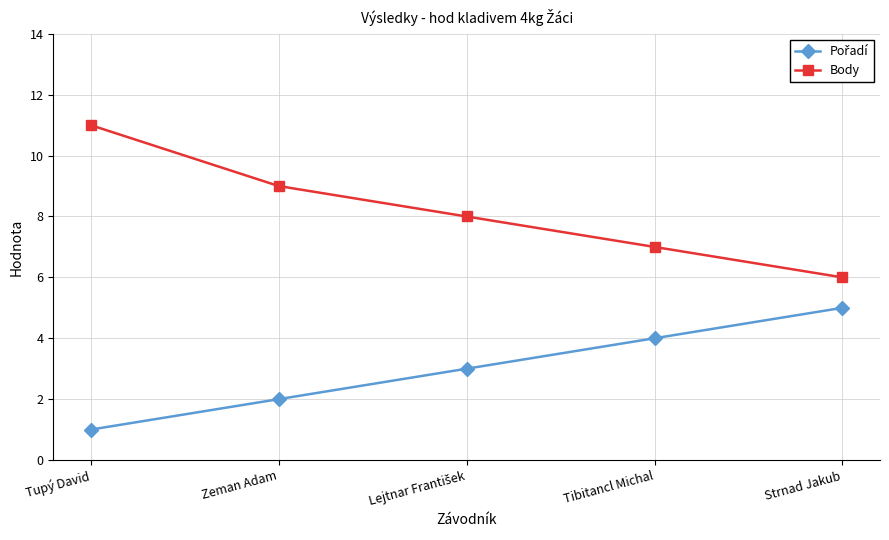

What is the label of the 1st point from the right?

Strnad Jakub